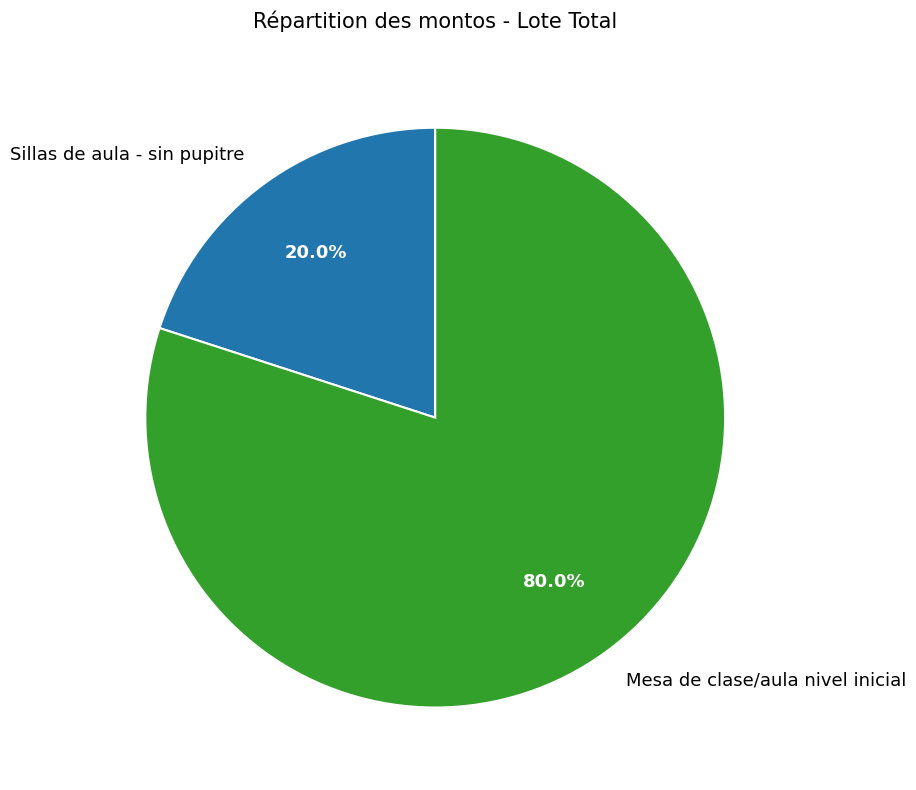

How many slices are in this pie chart?

2